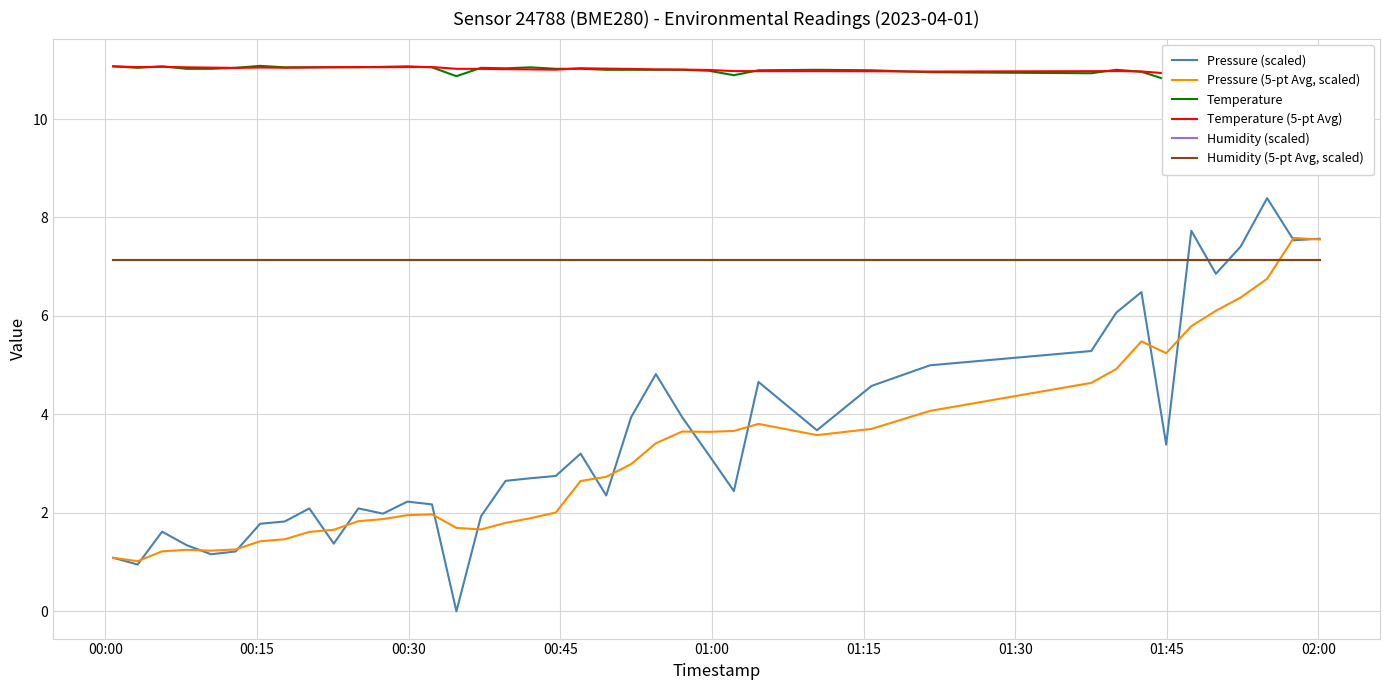

Which series ends up on top after the final intersection of Temperature and Temperature (5-pt Avg)?

Temperature